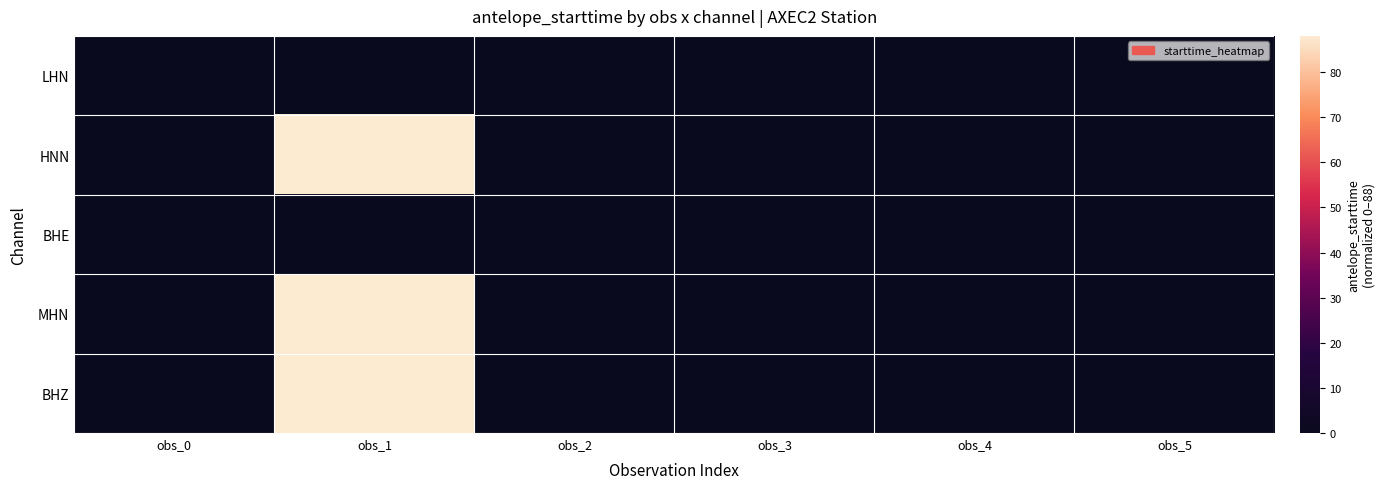

At how many categories does at least one series exceed 76?

1